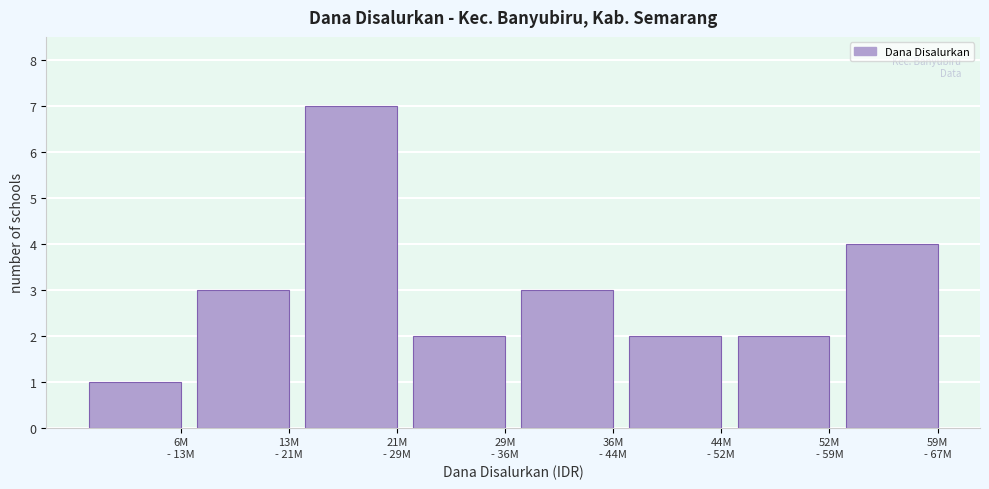

Reading left to right, what are all the values shown in this chart?

1	3	7	2	3	2	2	4